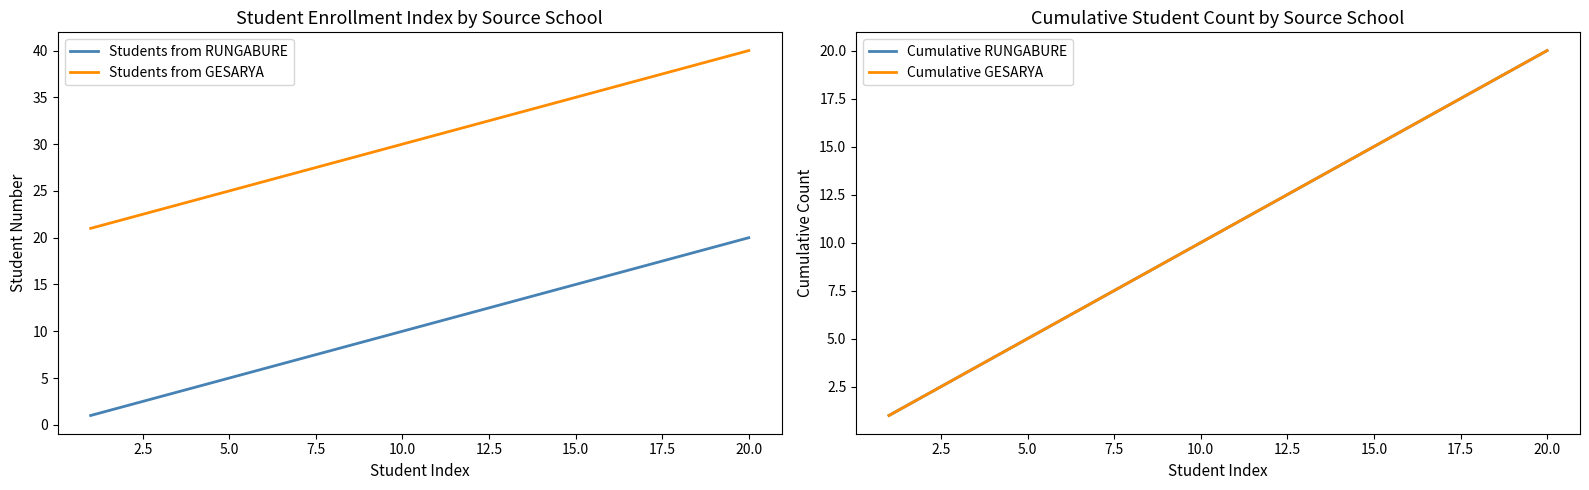

What is the difference between the Students from RUNGABURE values at 11 and 20.0?

3